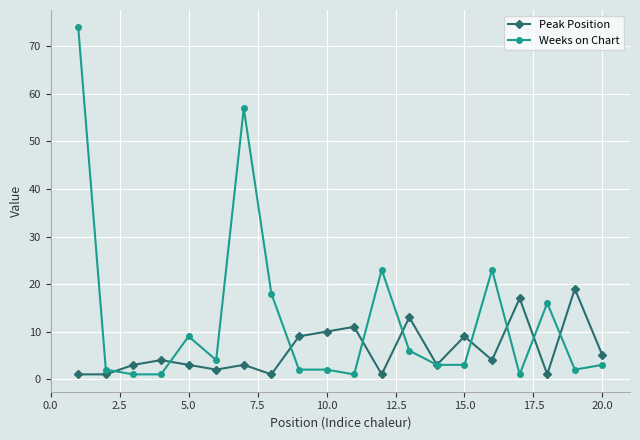

True or false: Weeks on Chart and Peak Position cross at least once.

True